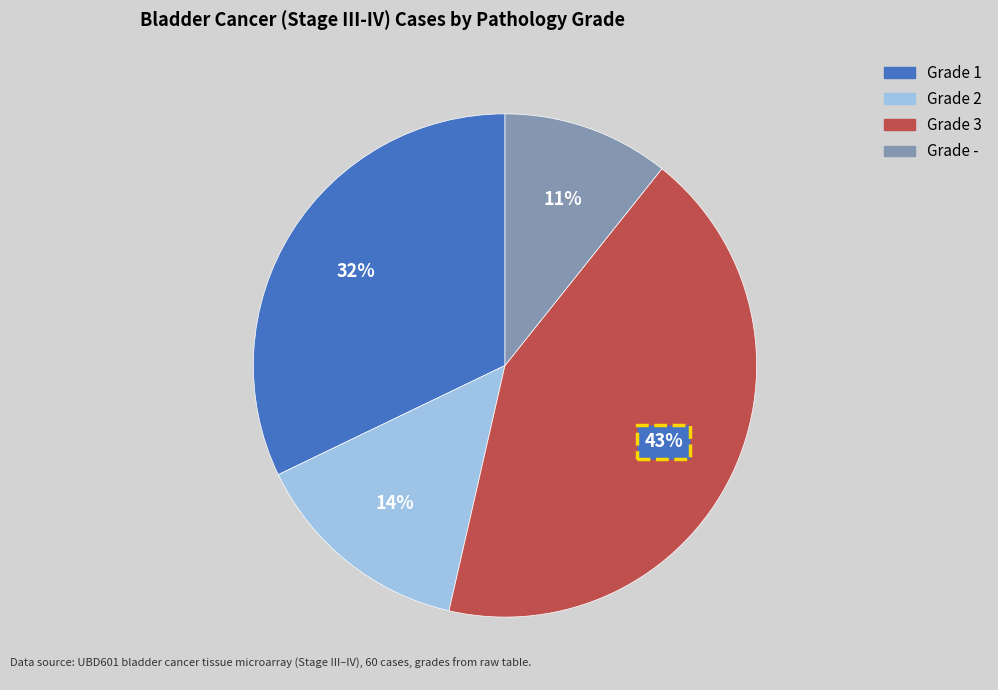

Do Grade 3 and Grade 2 together represent more than half of the pie?

Yes